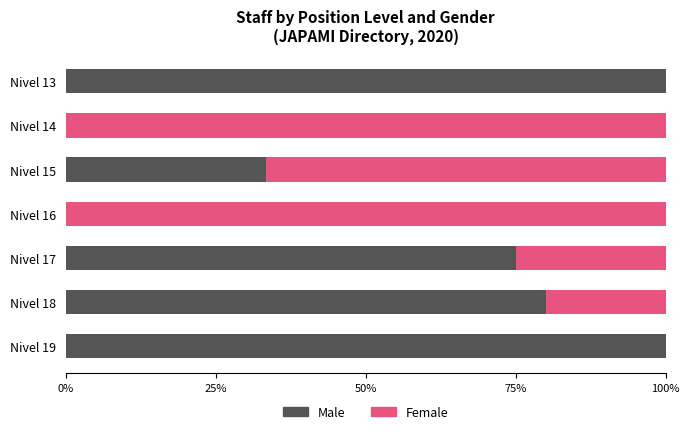

At which label is Male closest to 50?

Nivel 15